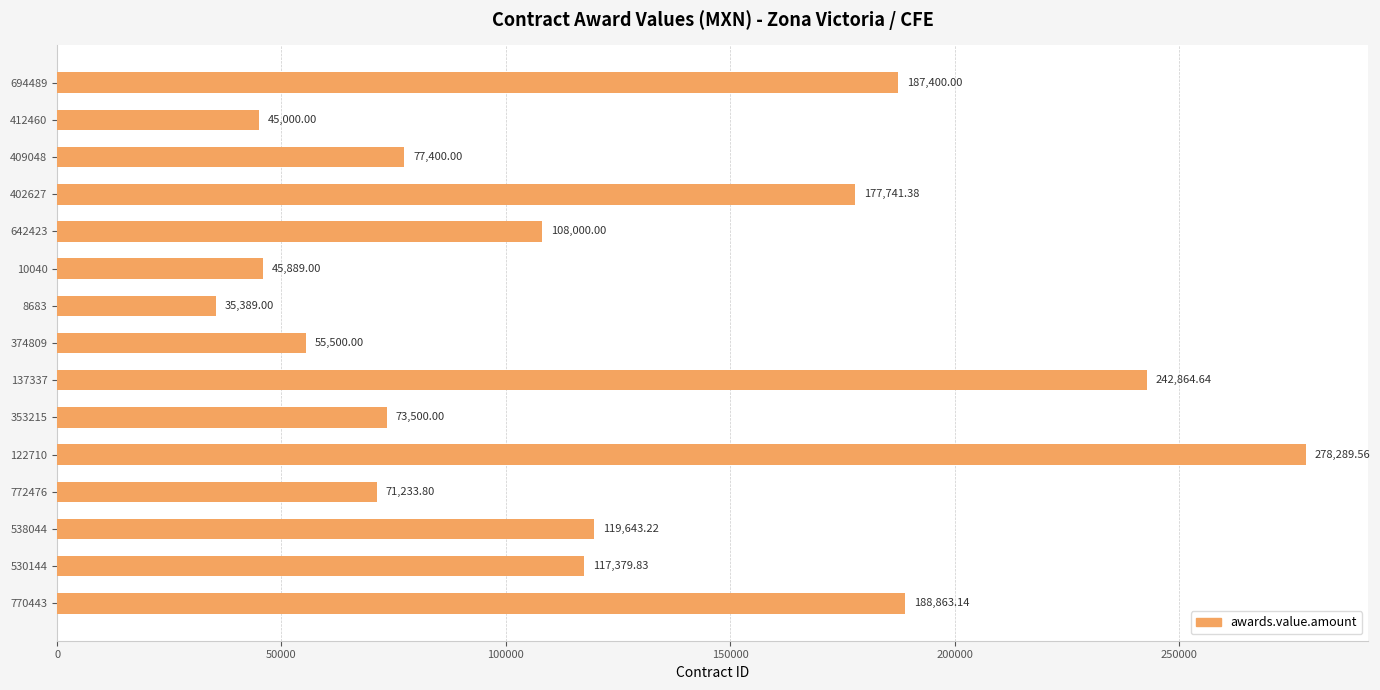

What is the difference between the second highest and second lowest values?

197864.6